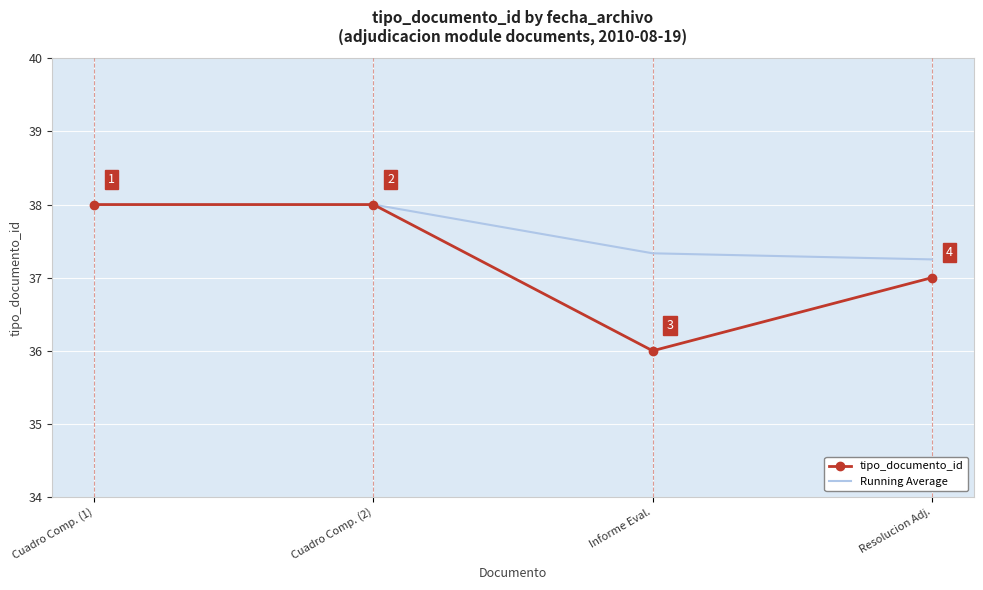

True or false: Running Average has a value of 38.0 at Cuadro Comp. (2).

True